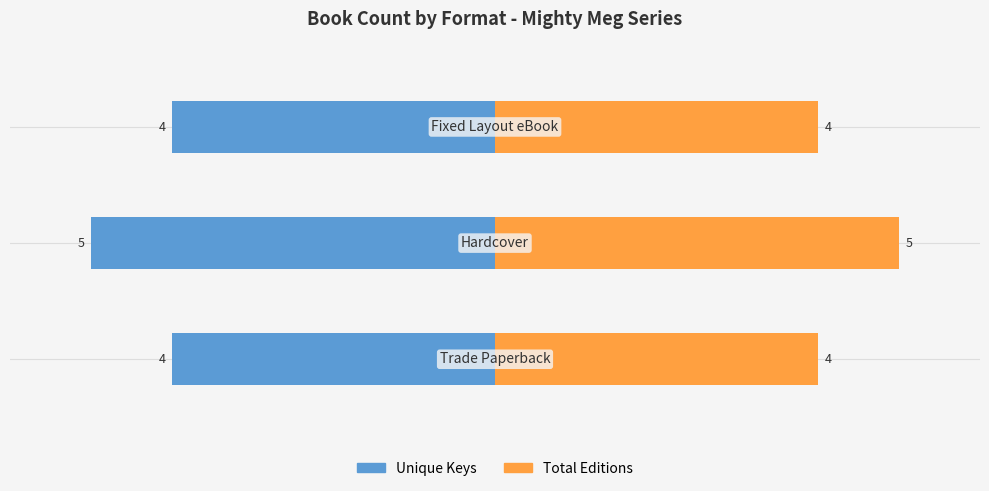

Reading left to right, list all the values displayed in this chart.

Unique Keys: −150=-80	−100=-100	−50=-80
Total Editions: −150=80	−100=100	−50=80